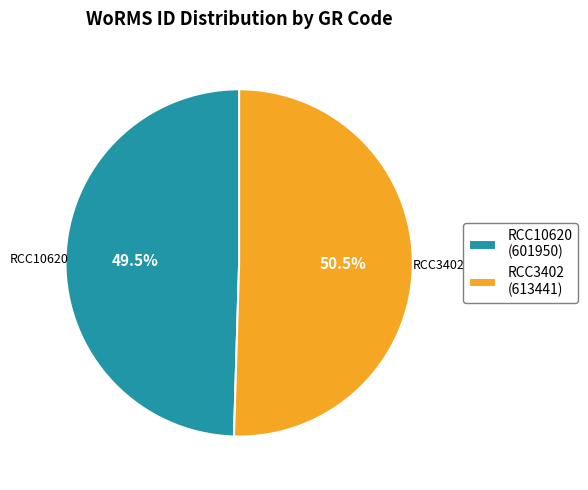

What is the total percentage of RCC3402 and RCC10620?

100.0%